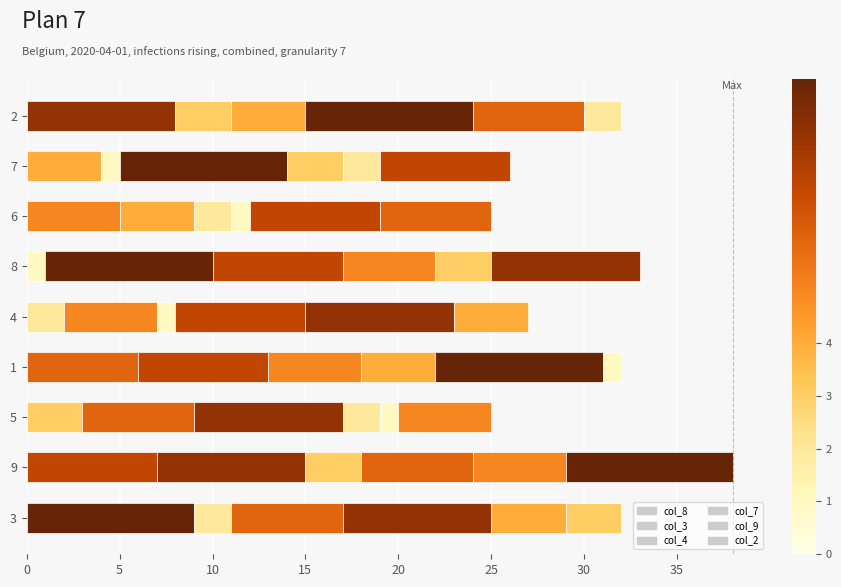

Rank the series at 7 from highest to lowest value.

col_4, col_2, col_8, col_7, col_9, col_3